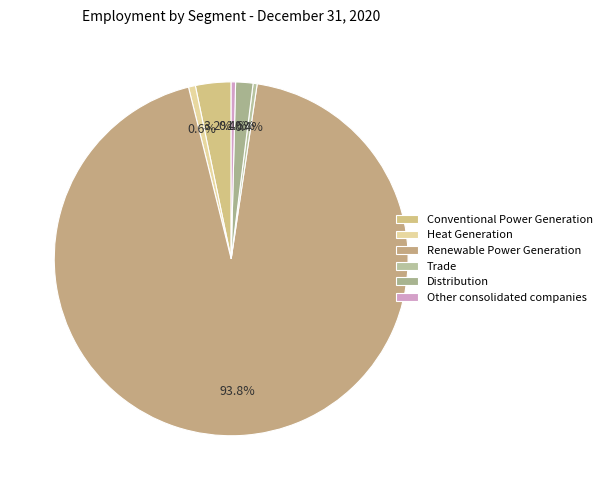

Is it true that Heat Generation is 11% of the pie?

False